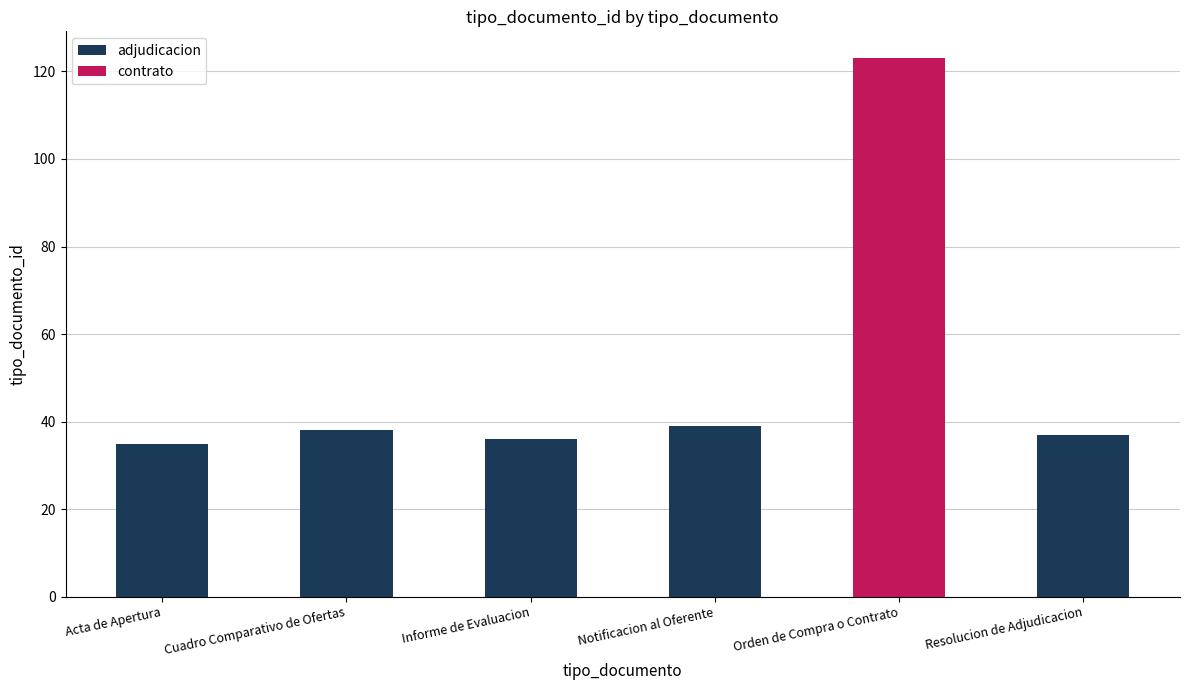

Read the value at Notificacion al Oferente, to the nearest 10.

40